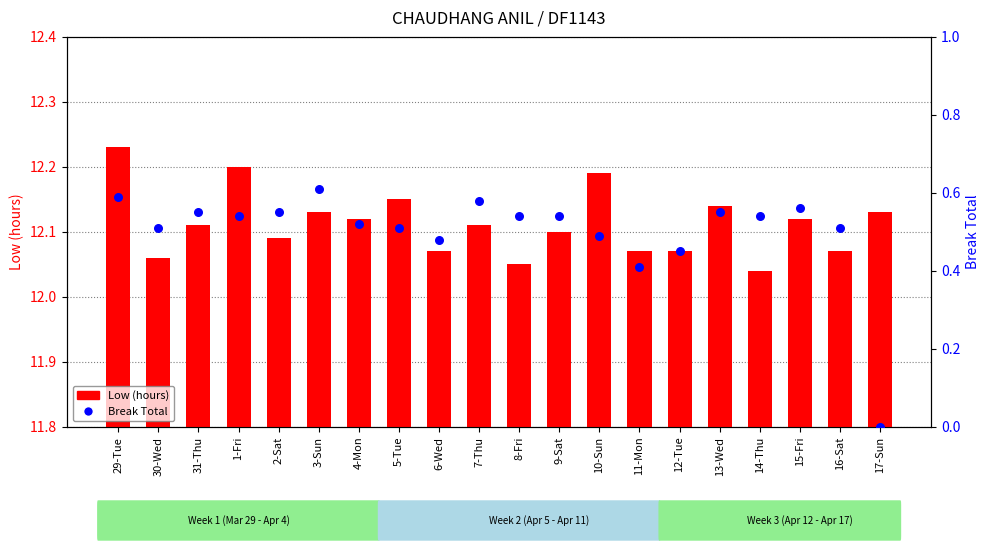

What is the total value across all series at 17-Sun?

12.1